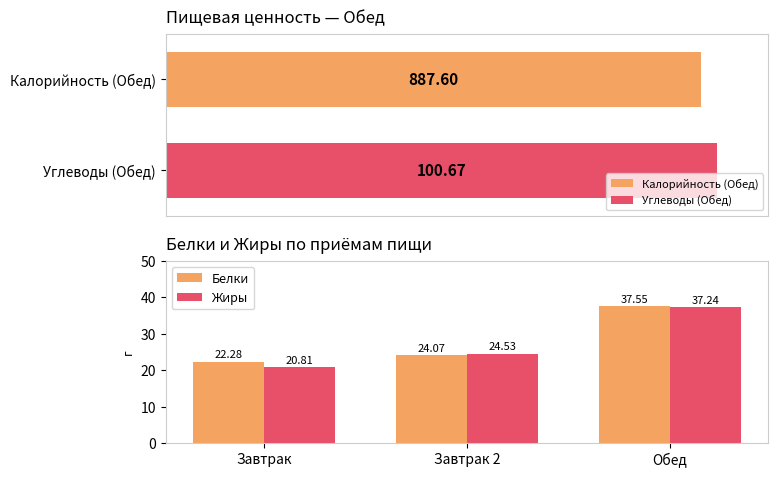

What value does the Белки series have at Завтрак 2?

24.1